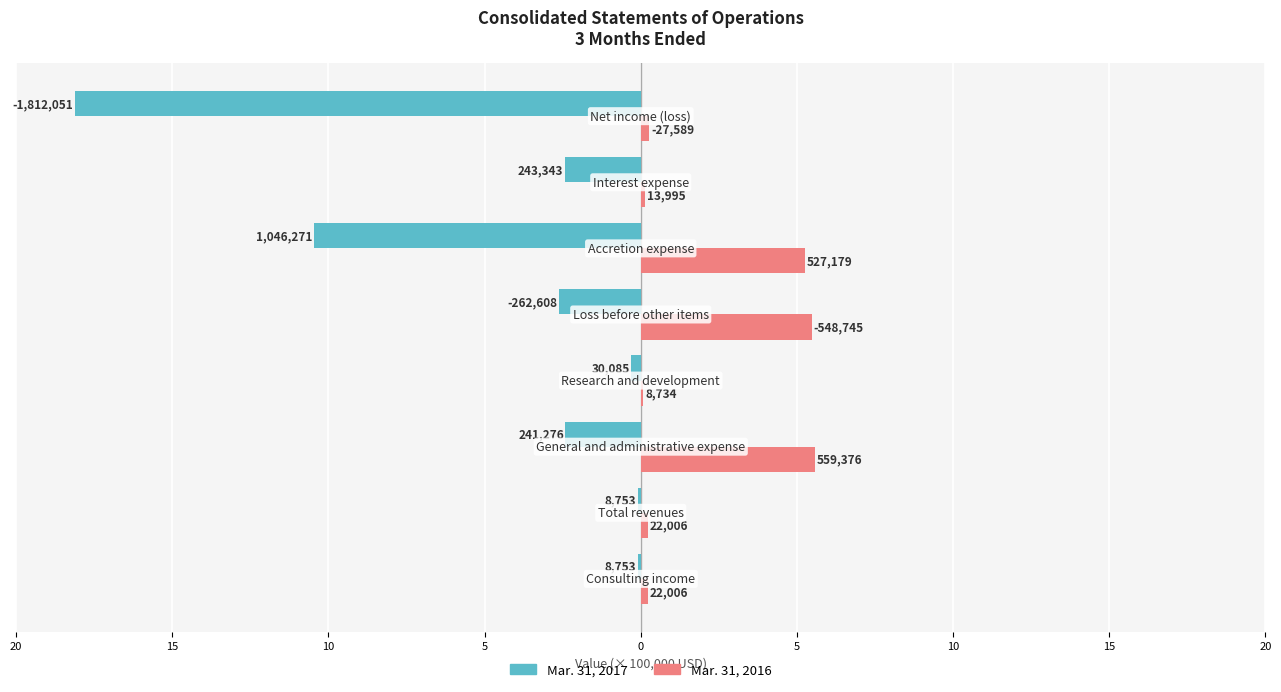

What is the value of the Mar. 31, 2017 bar at the 2nd from the left?

-0.1